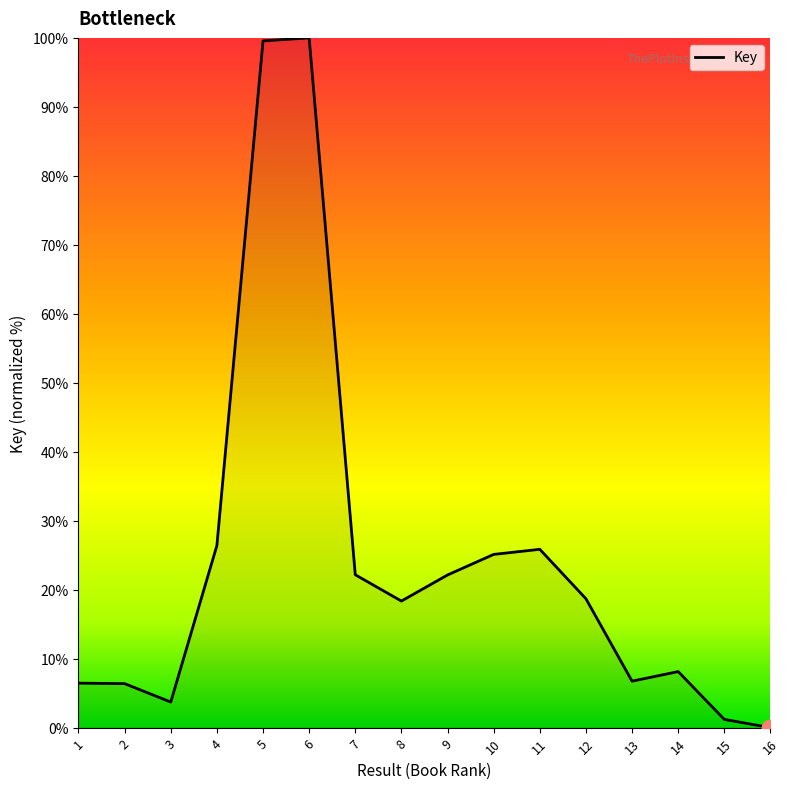

The chart shows a value of 18.4 at 8. True or false?

True